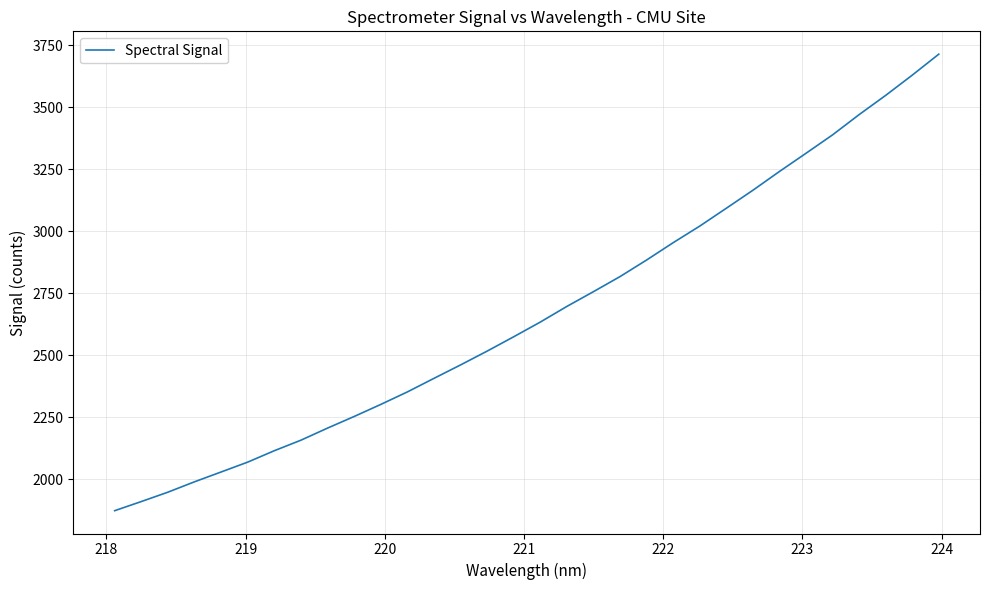

What is the difference between the maximum and minimum values?

1842.0